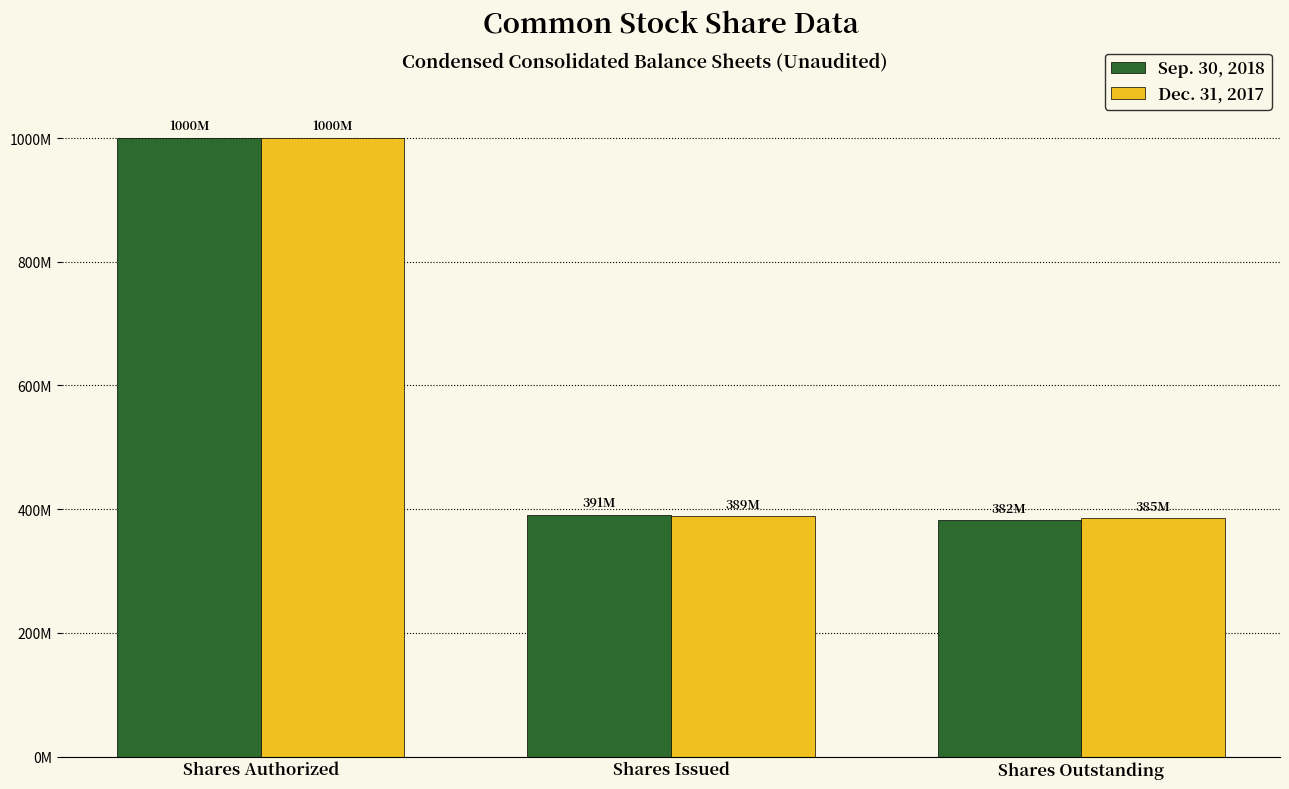

What value does the Dec. 31, 2017 series have at Shares Authorized, to the nearest 50?

1000000000